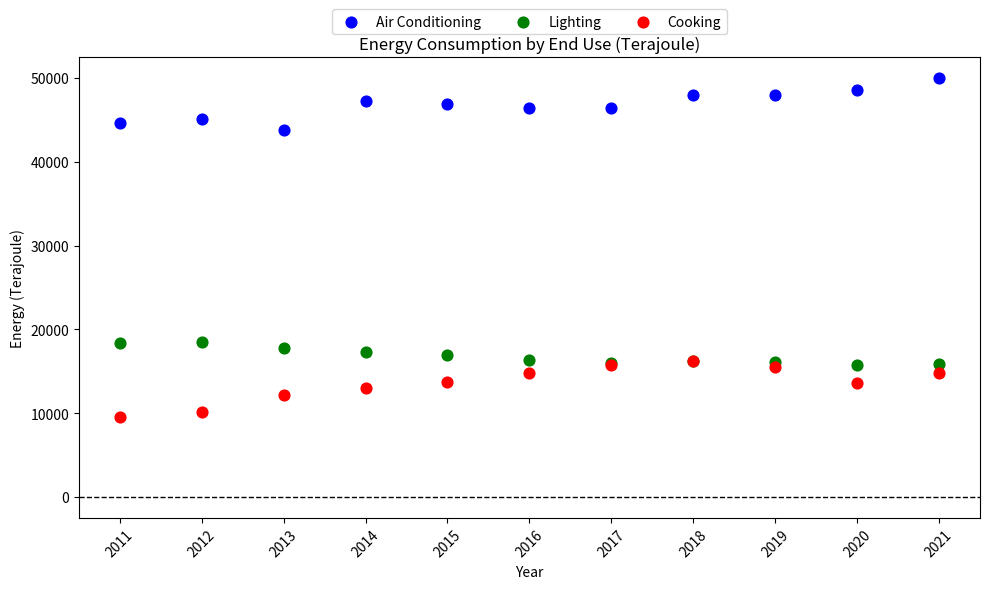

Which series reaches the maximum Y coordinate?

Air Conditioning